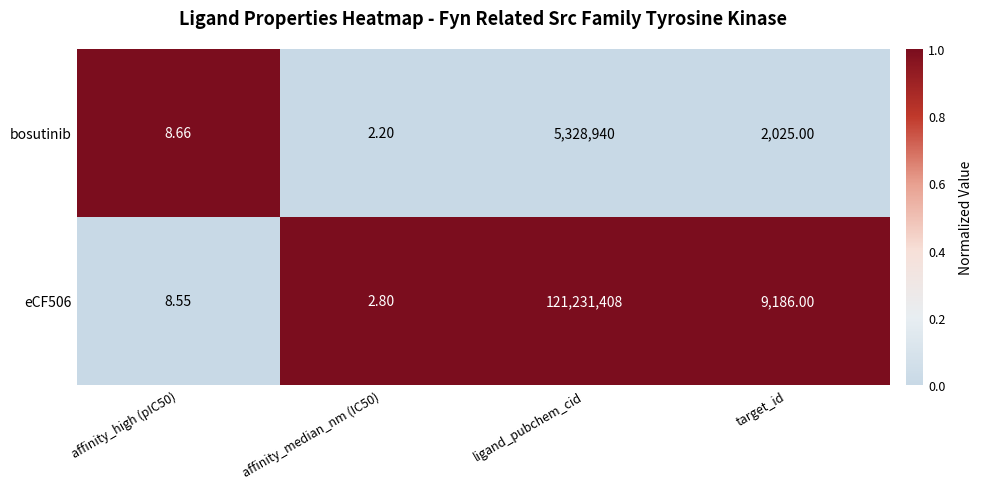

At which category is the sum across all series the highest?

ligand_pubchem_cid